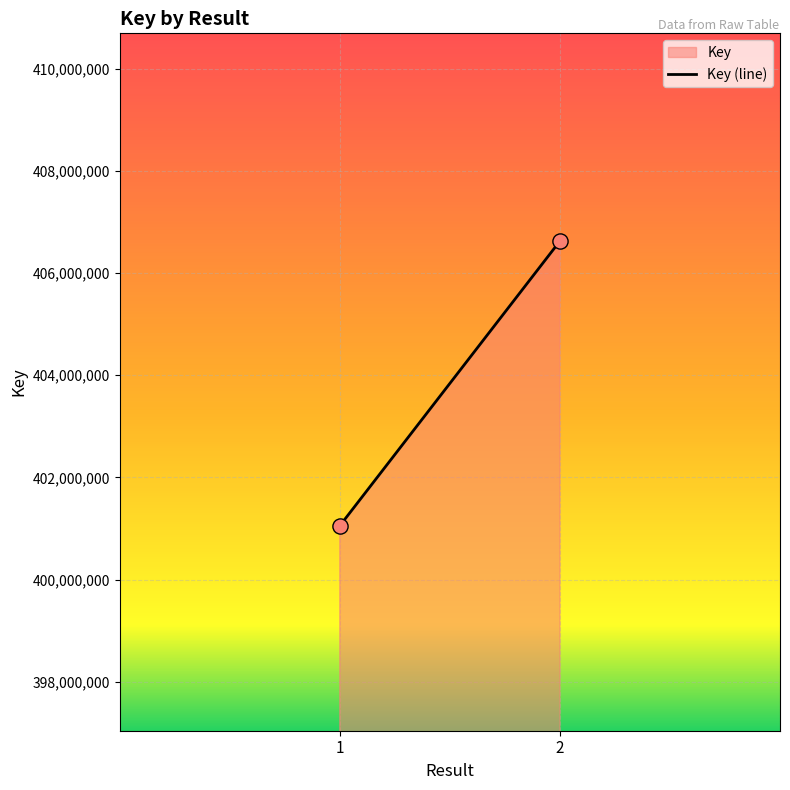

What is the average Y value?

403838524